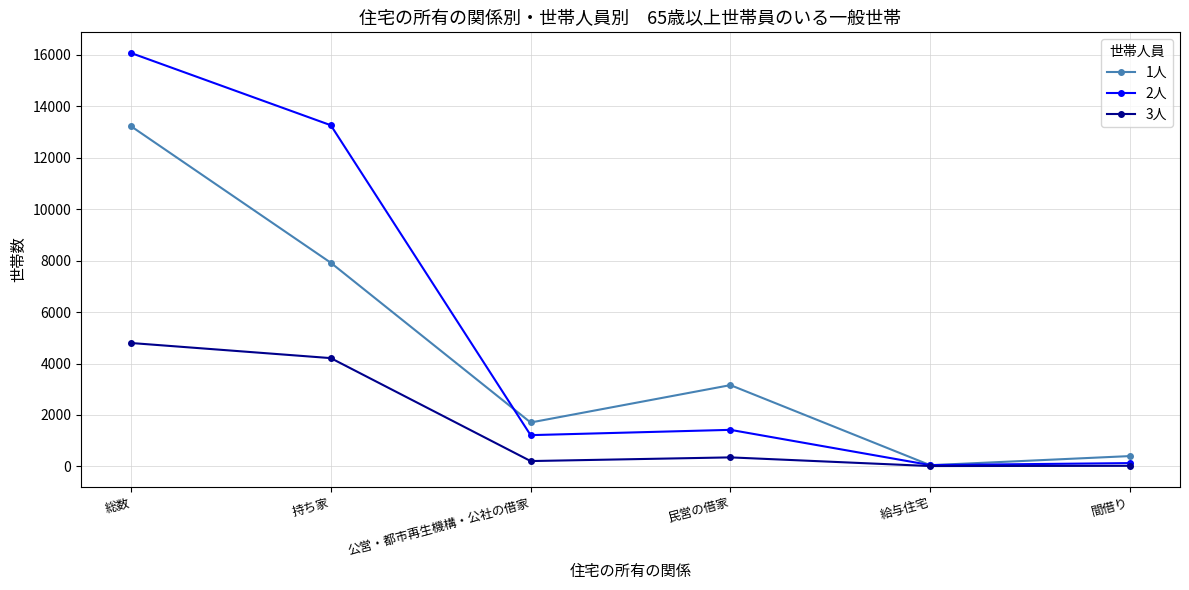

Where does the 3人 series first go above 349?

総数